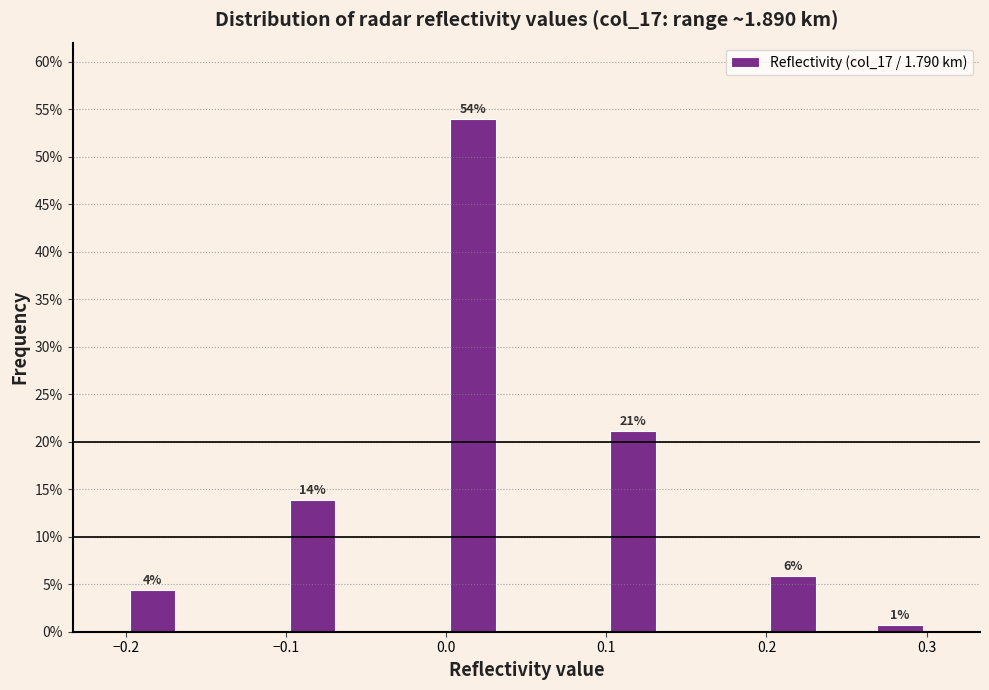

Read against the x-axis, roughly where is the centre of the tallest bar?

0.02